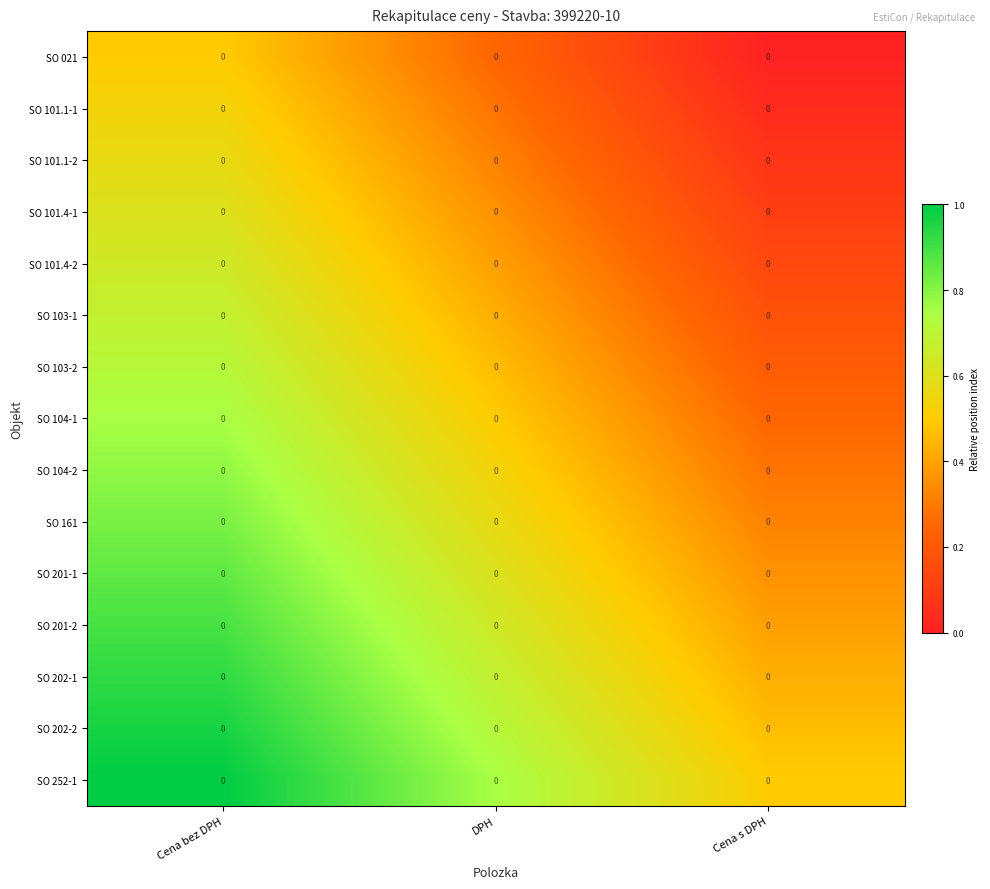

What is the spread (max minus min) of values at DPH?

0.5